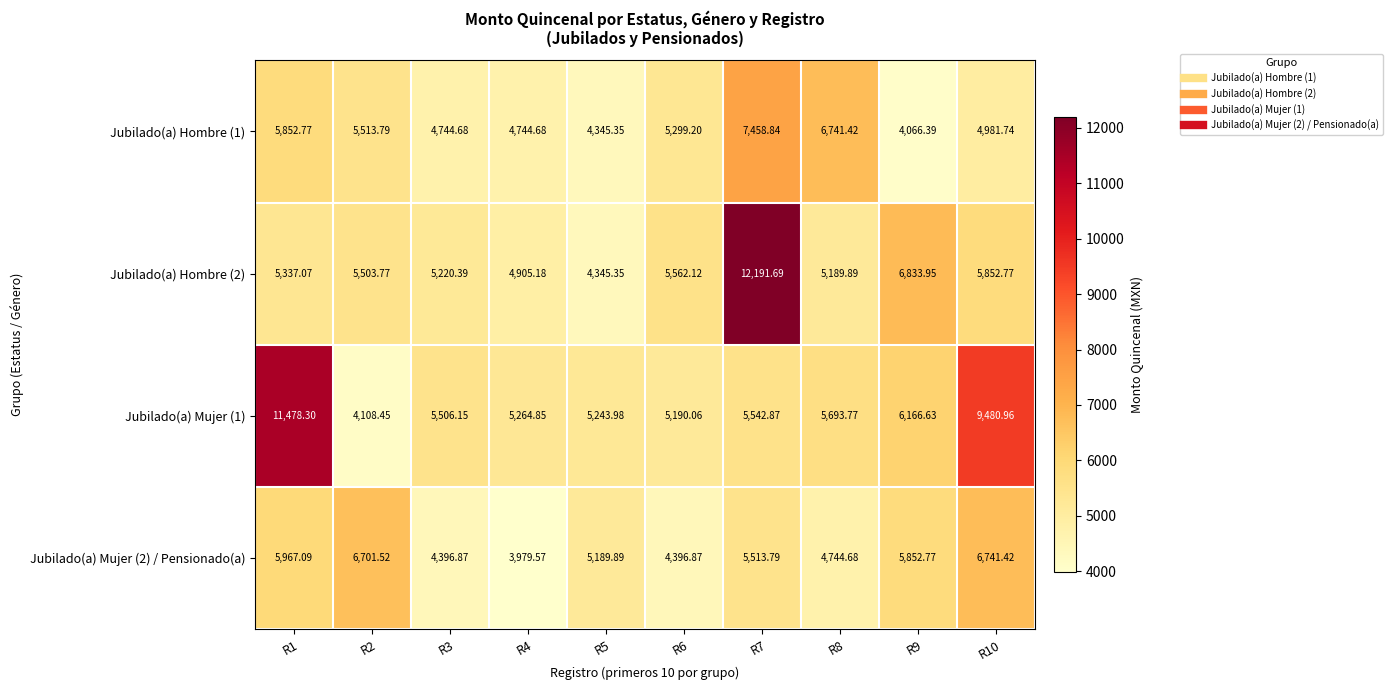

Is the value of Jubilado(a) Mujer (2) / Pensionado(a) at R6 greater than the value of Jubilado(a) Hombre (1) at R1?

No